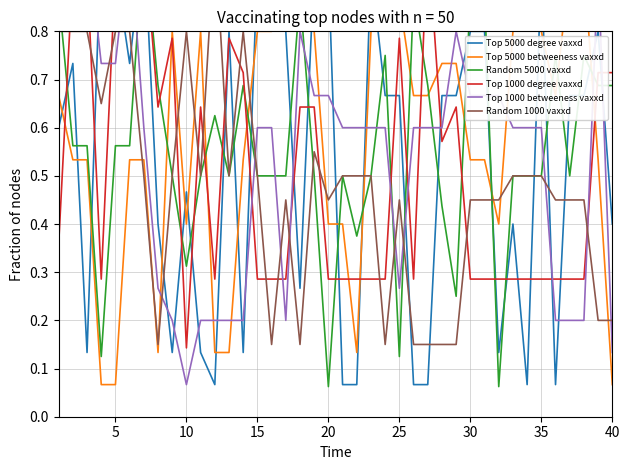

At how many categories does at least one series exceed 0?

40